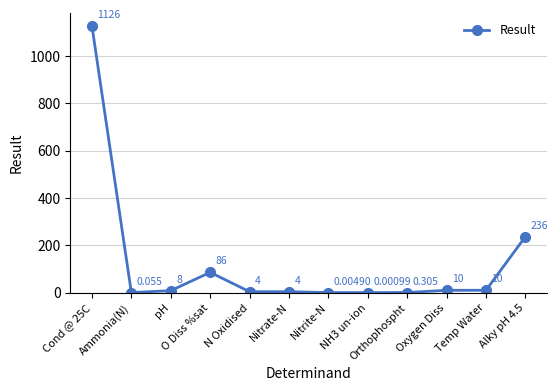

What is the label of the 10th point from the right?

pH